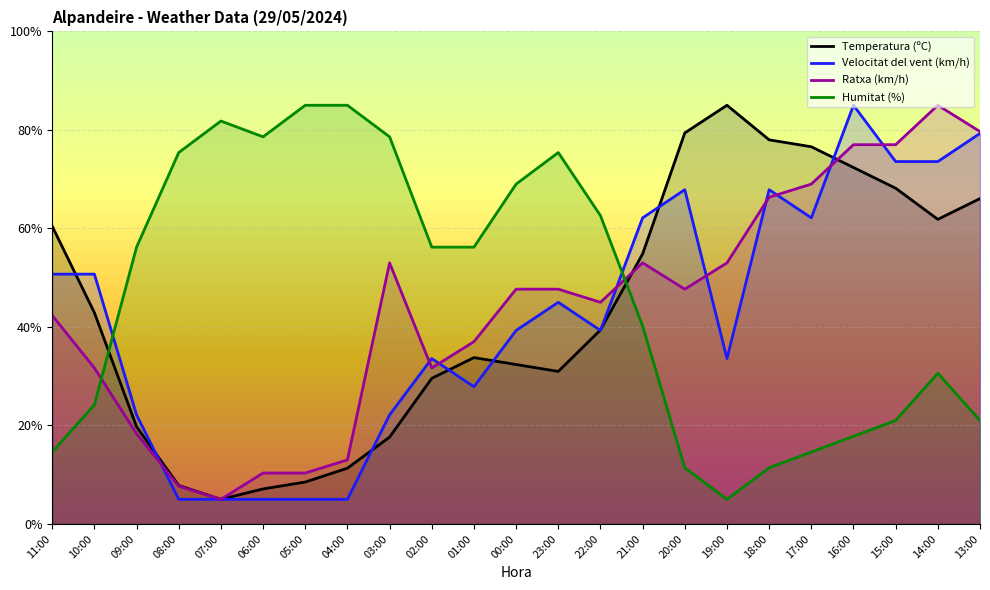

What is the approximate value of Velocitat del vent (km/h) at 22:00?

39.3